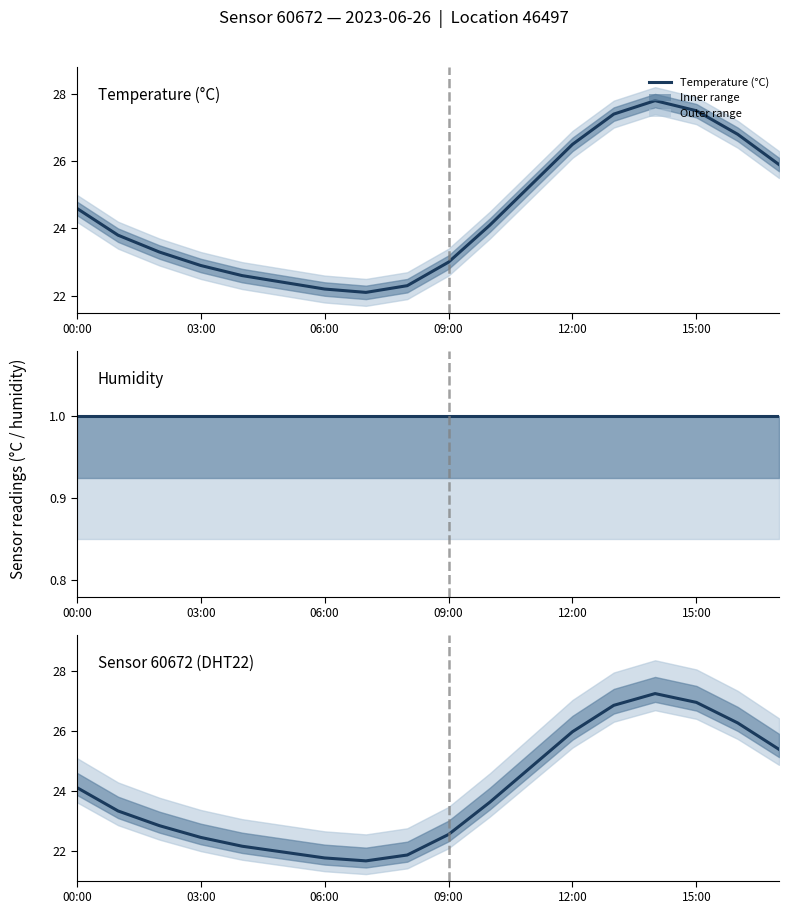

True or false: Sensor 60672 (DHT22) has a value of 17.7 at 12:00.

False